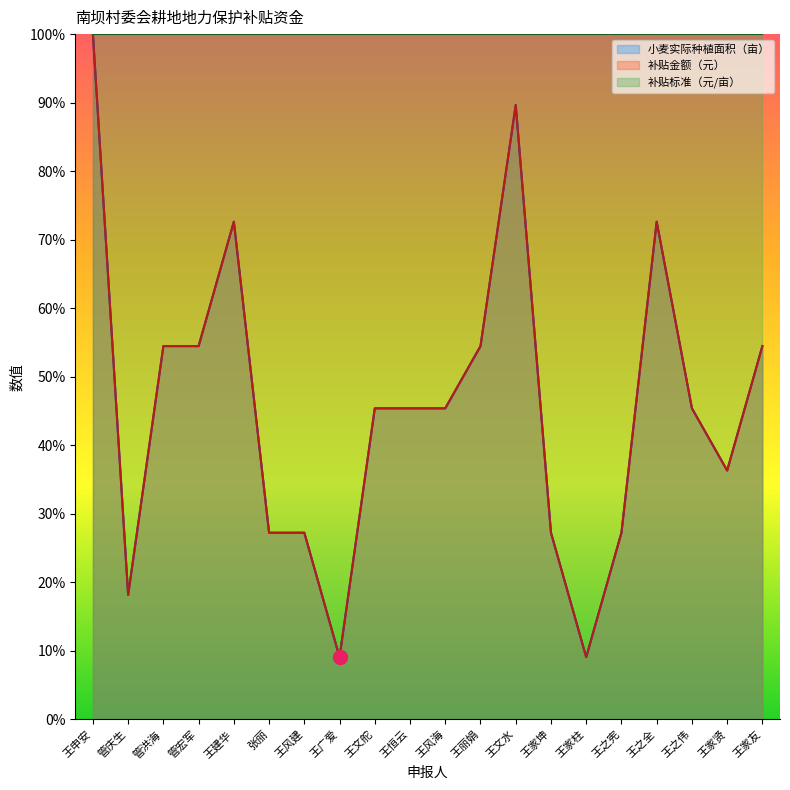

What is the smallest value displayed?

9.1